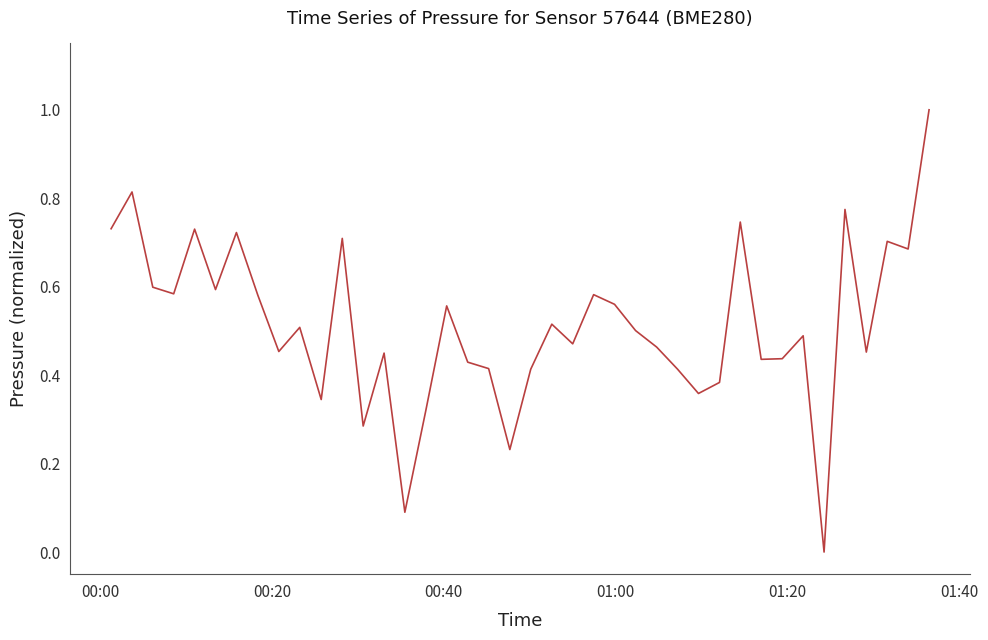

What is the greatest value displayed?

1.0